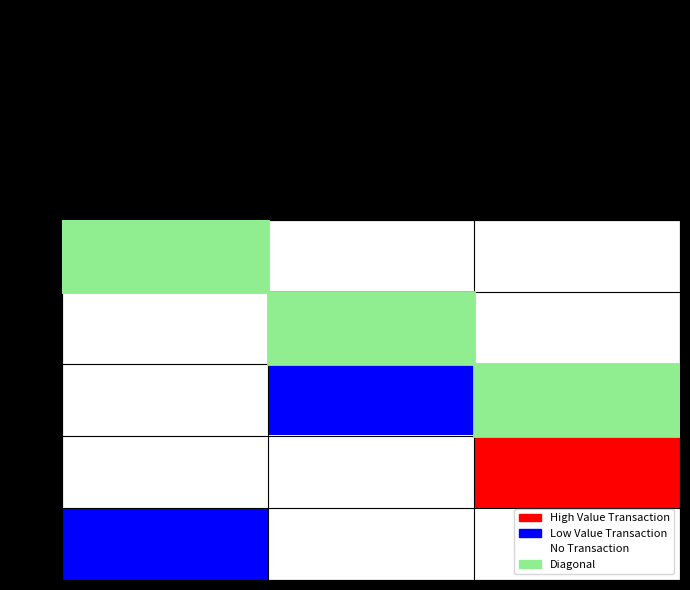

Which has a higher value, Ordinary Payment or Reward Recipient Assignment?

Ordinary Payment